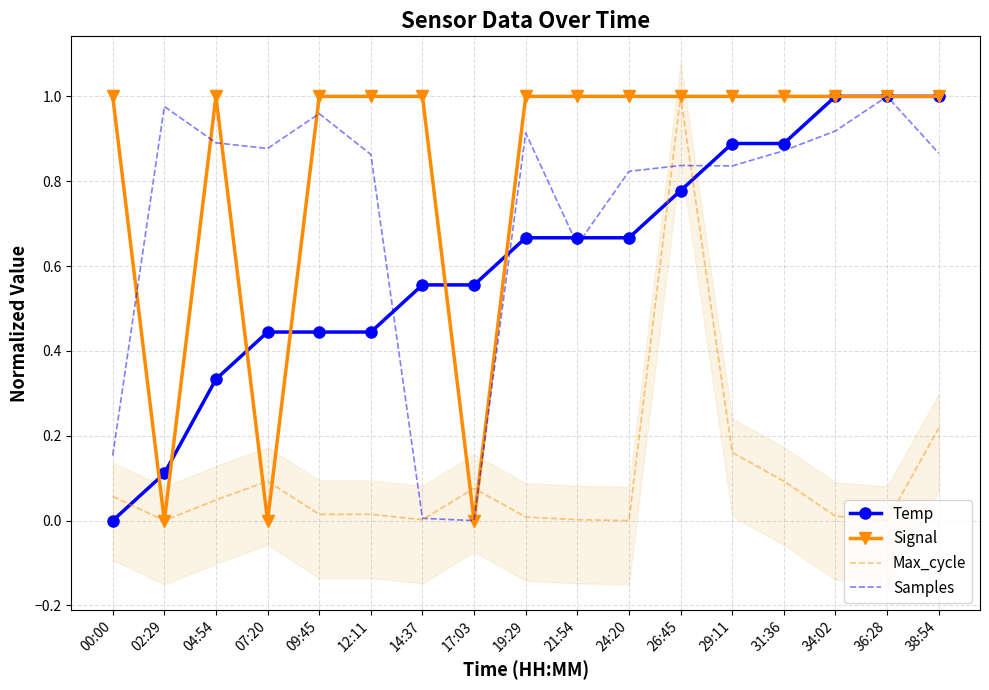

At which category does Samples reach its first local peak?

02:29